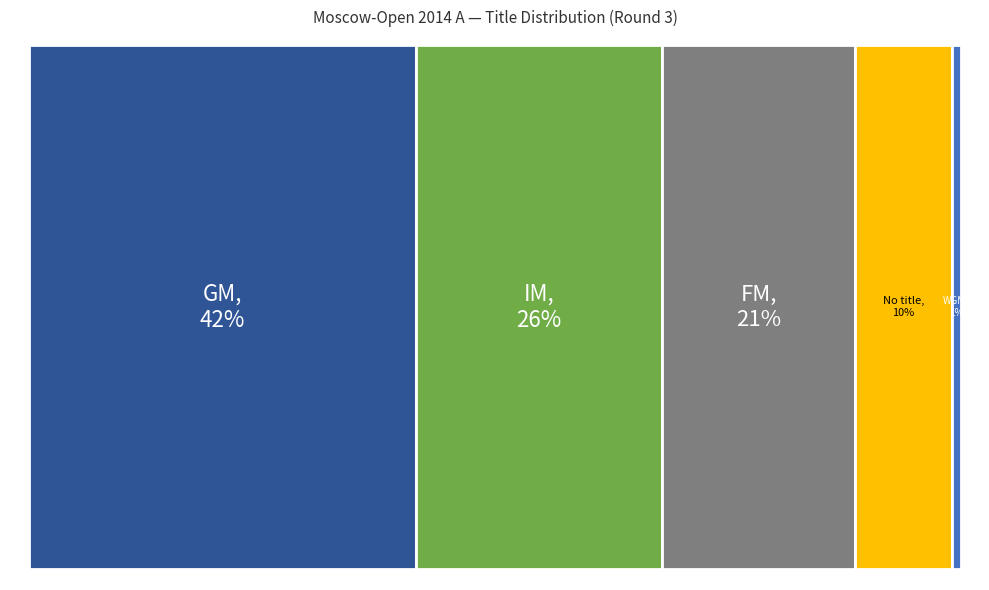

To the nearest percent, what percentage of the pie is FM?

21%